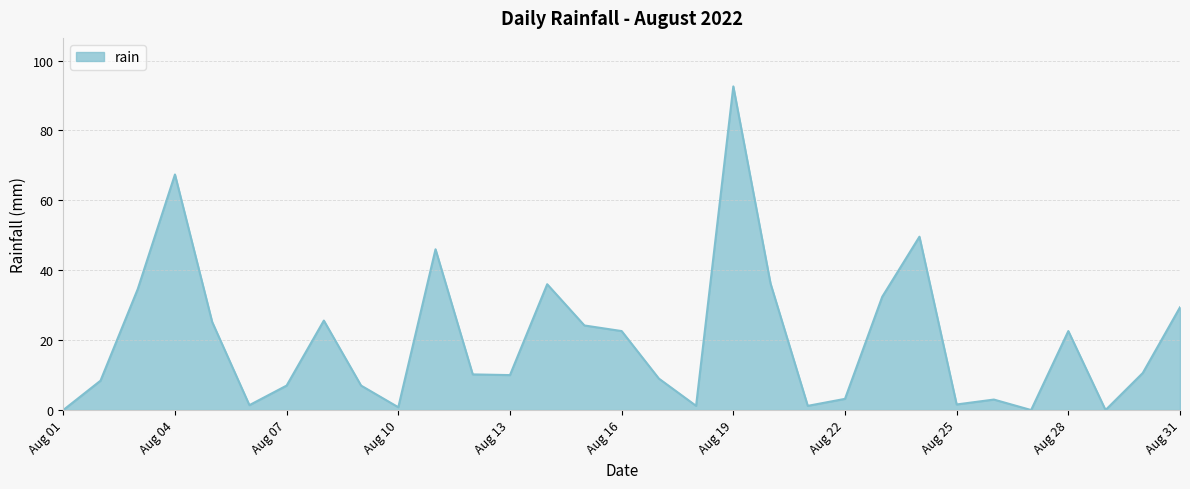

What is the maximum value shown in the chart?

92.6